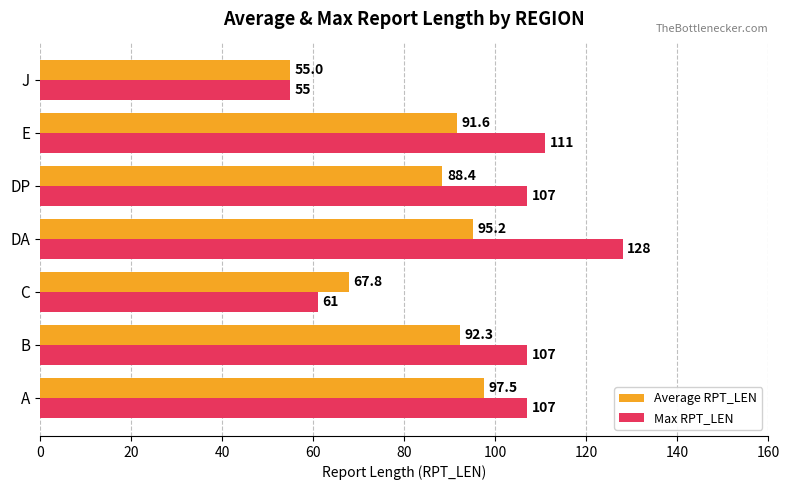

What is the minimum value for Average RPT_LEN?

55.0